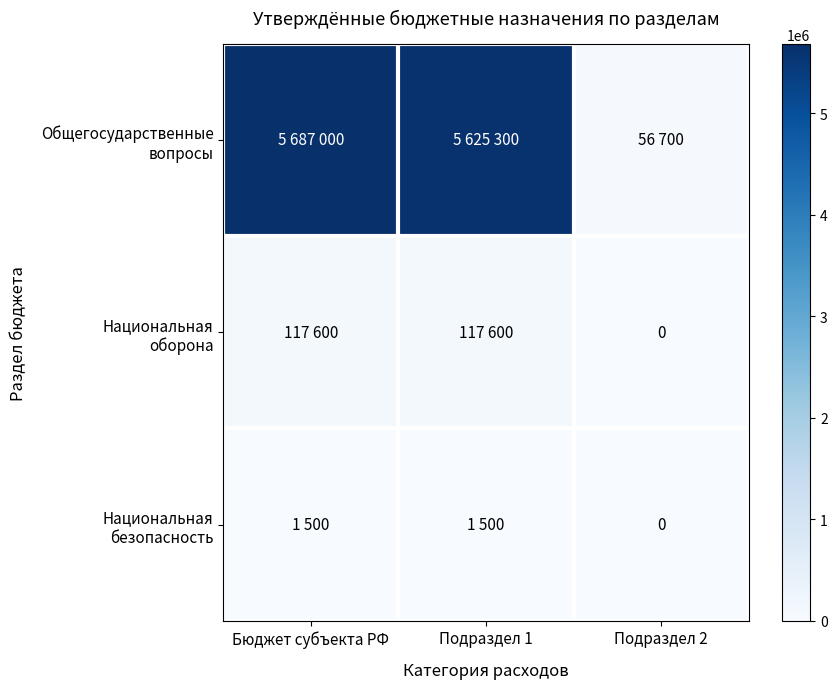

What is the sum of all Национальная безопасность values?

3000